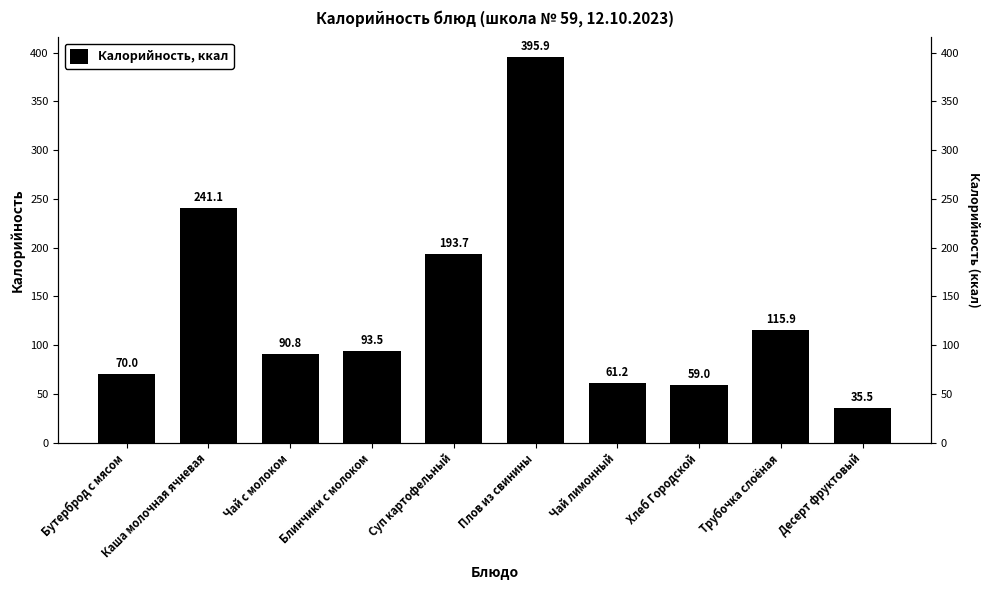

At which label does the data first exceed 93?

Каша молочная ячневая